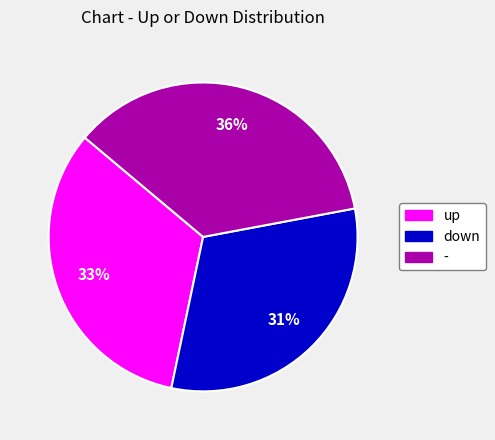

True or false: - accounts for 36% of the total.

True